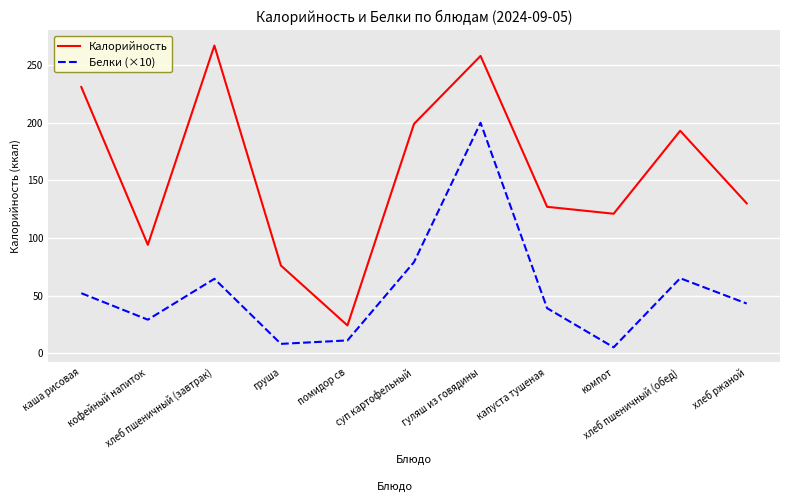

What is the difference between the maximum and minimum values in the Калорийность series?

243.0